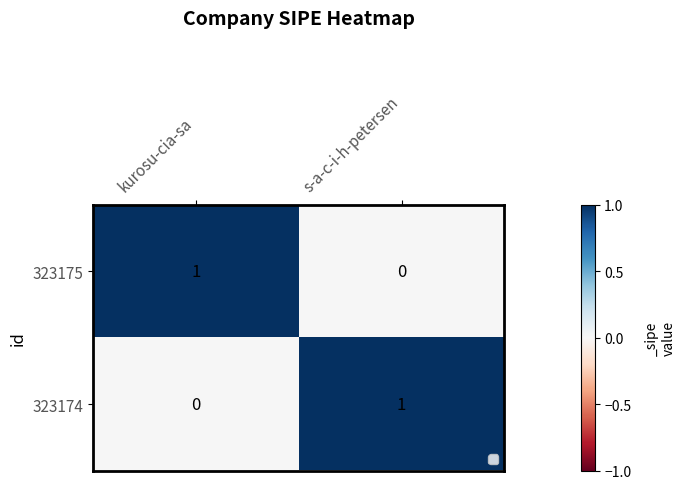

Reading left to right, list all the values displayed in this chart.

323175: 1	0
323174: 0	1